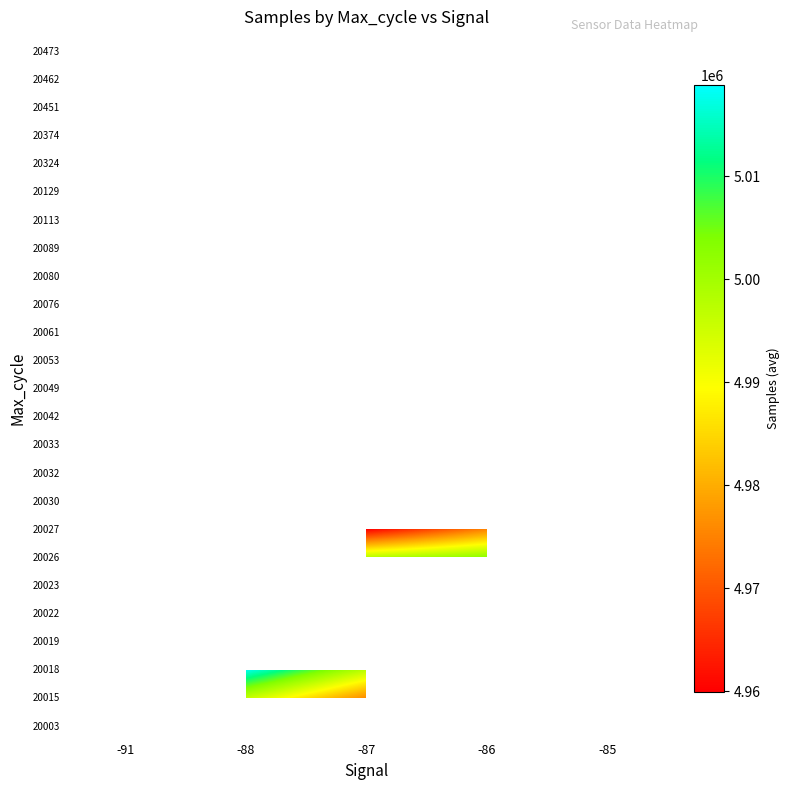

What is the greatest value displayed?

5018859.0